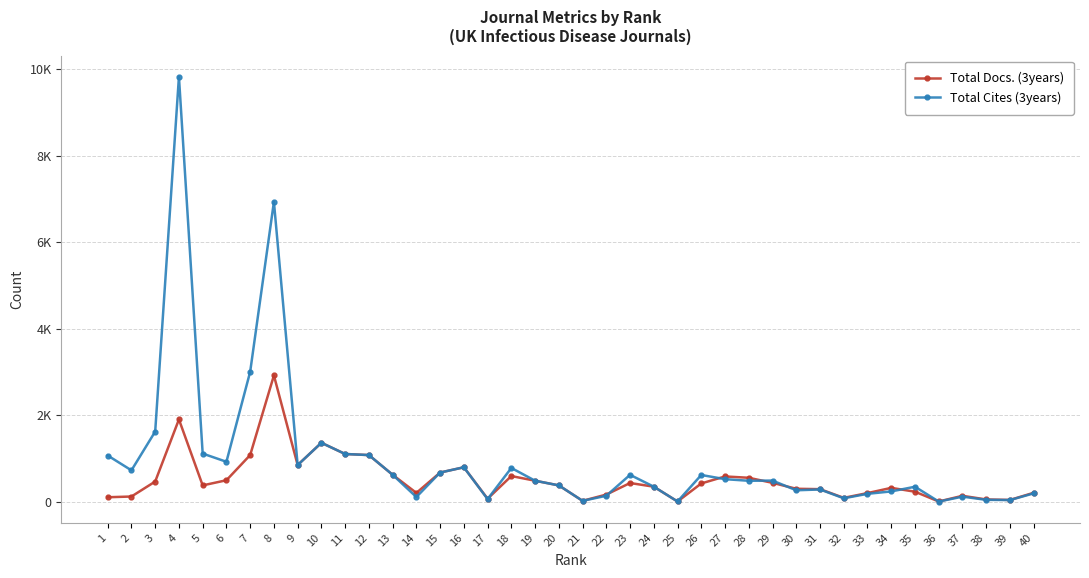

Between which two adjacent categories do Total Docs. (3years) and Total Cites (3years) first intersect?

8 and 9